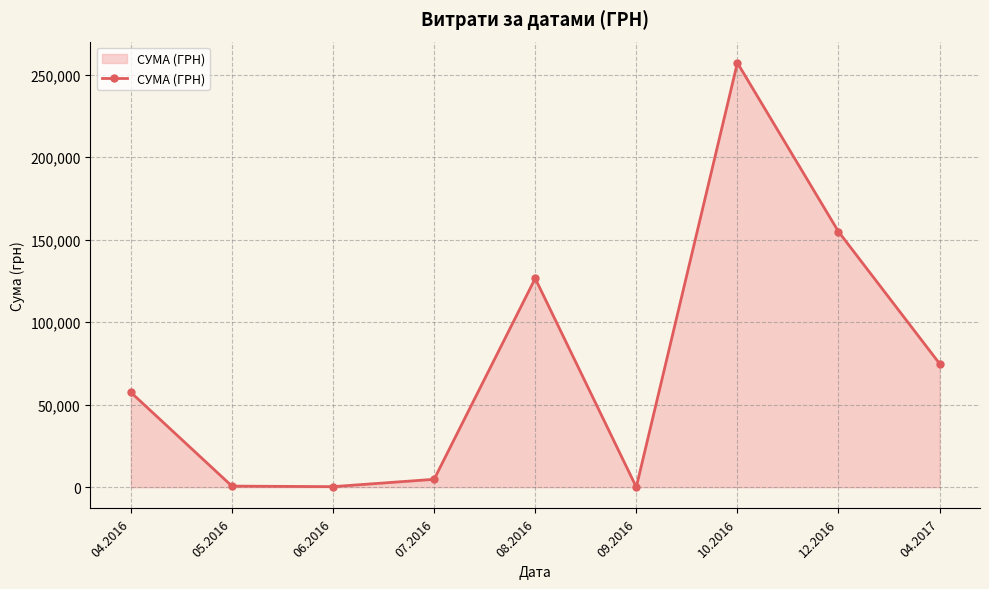

What is the greatest value displayed?

257087.8